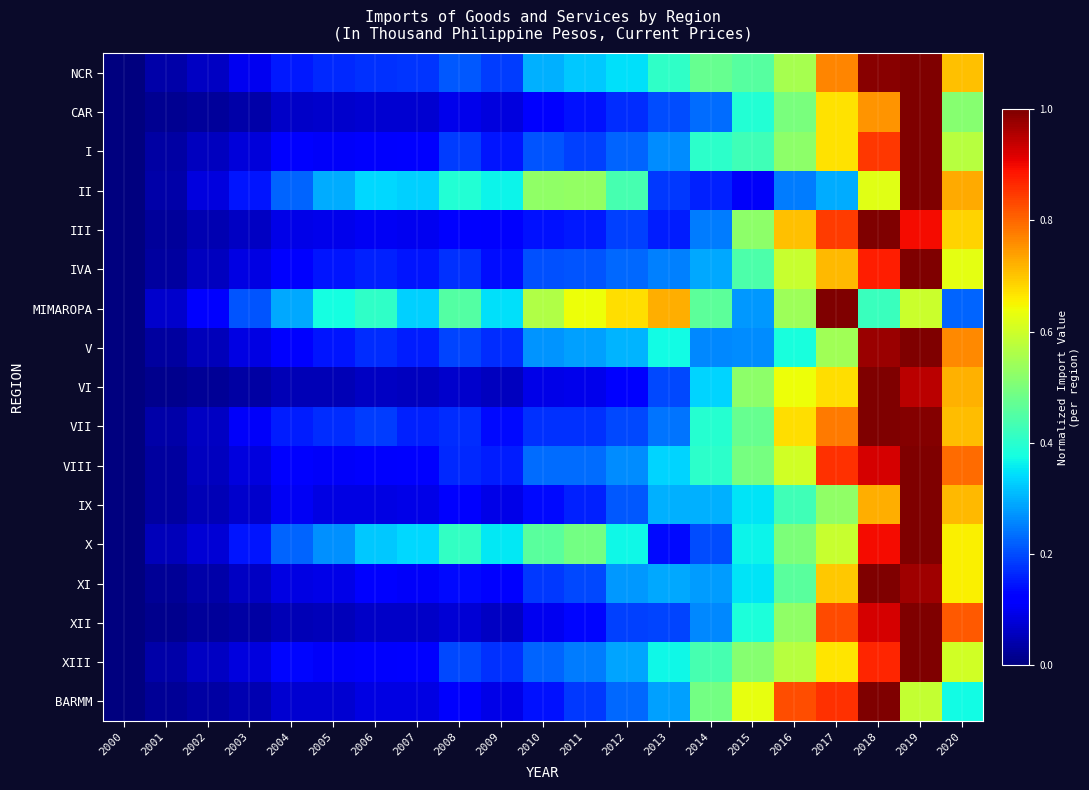

At 2004, list the series in order from smallest to largest.

VI, XII, CAR, BARMM, XI, III, IX, IVA, VIII, I, V, XIII, NCR, VII, II, X, MIMAROPA